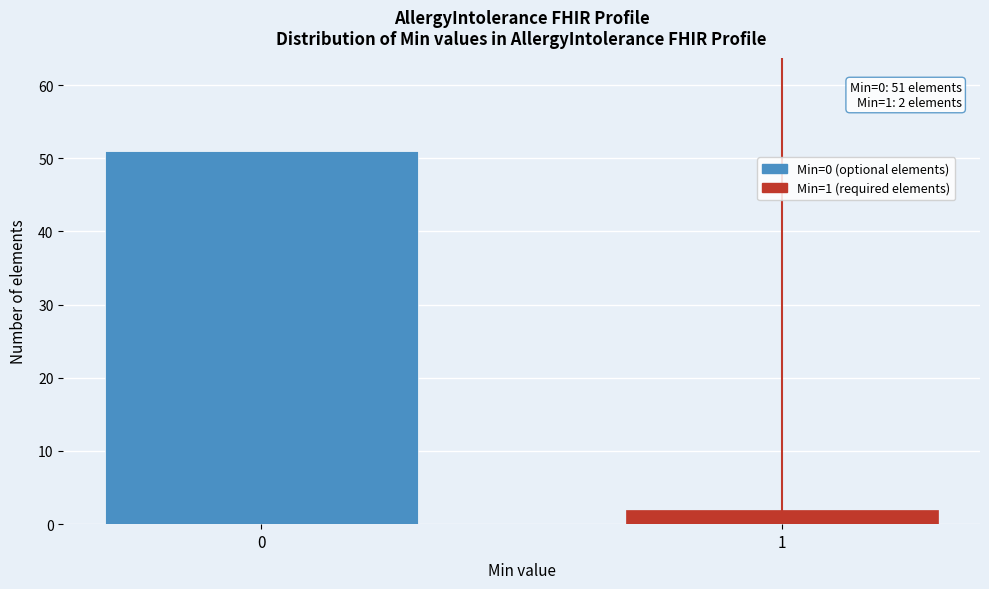

Reading right to left, list all the values displayed in this chart.

2	51